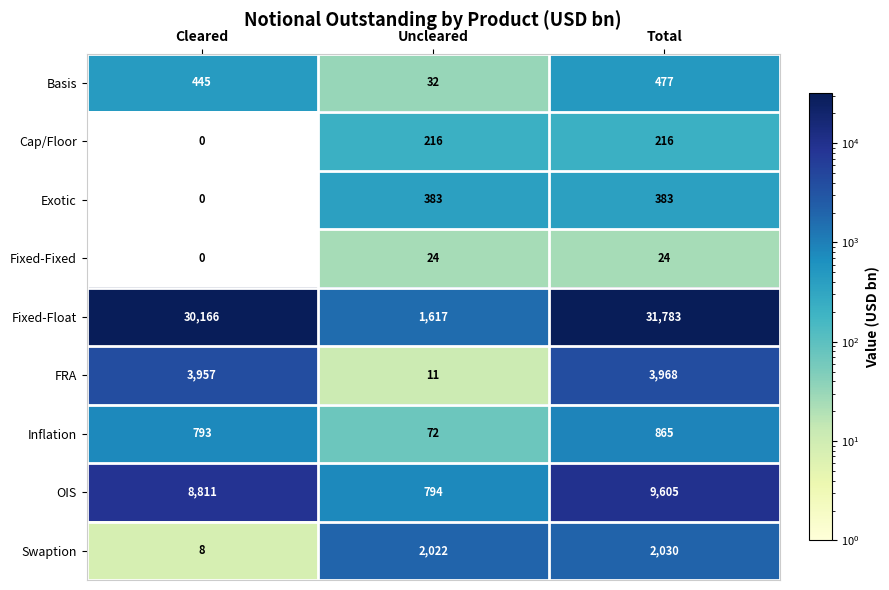

The Inflation series shows 172 at Cleared. True or false?

False